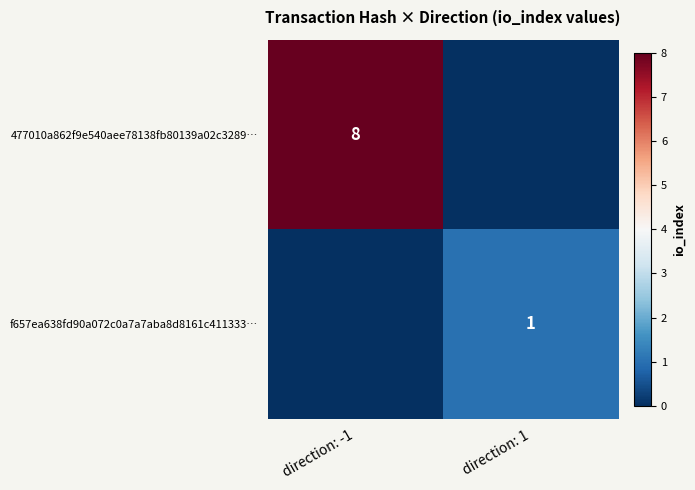

The value of f657ea638fd90a072c0a7a7aba8d8161c411333… at direction: 1 is 0. True or false?

False